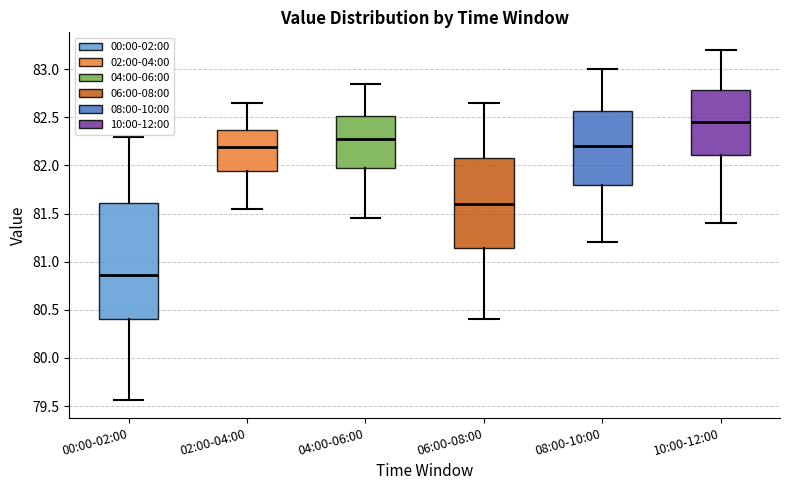

Comparing the boxes themselves (not the whiskers), which one is the tallest?

00:00-02:00